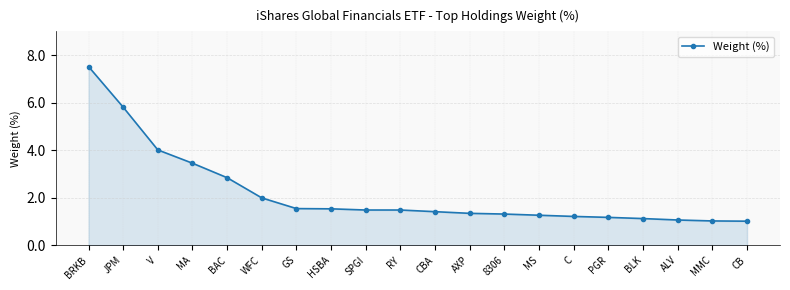

What is the average value?

2.2